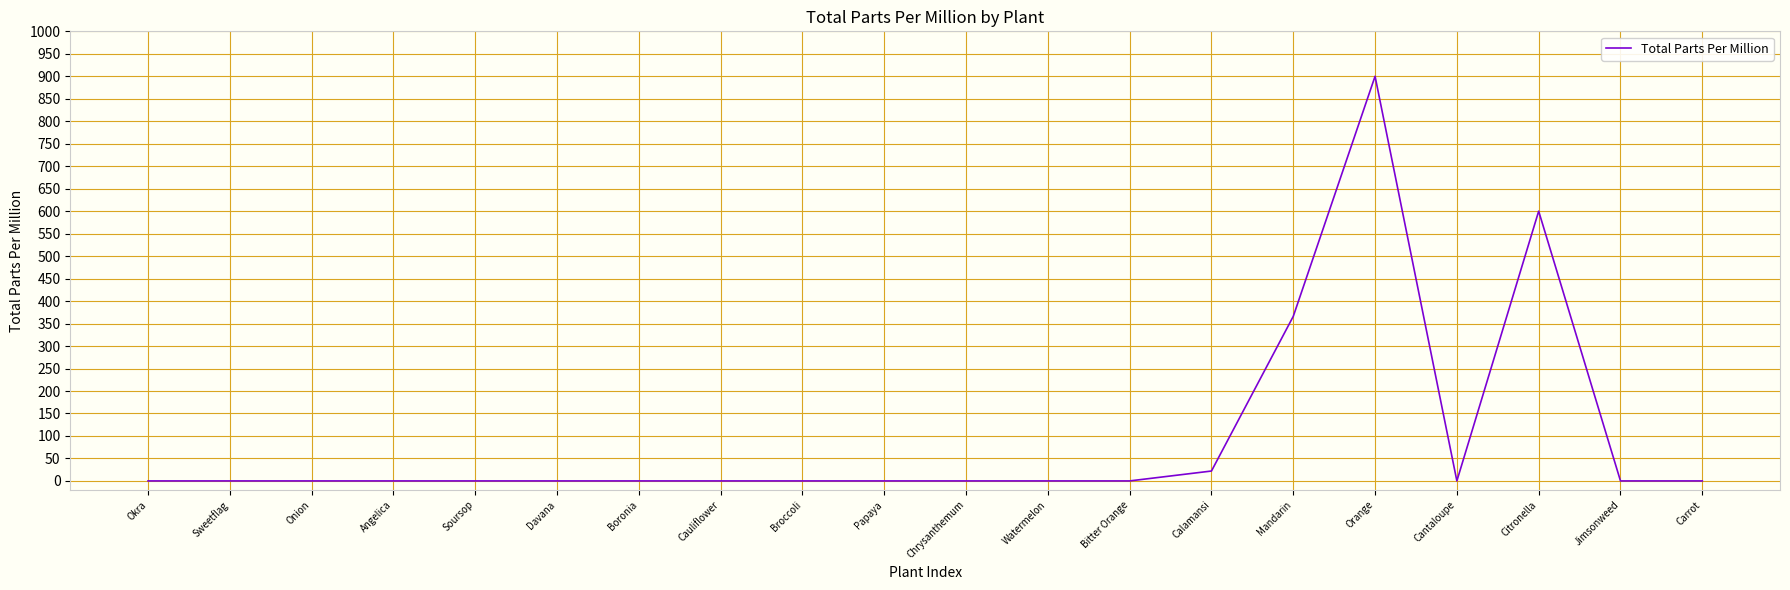

Does the chart display data point markers on the line(s)?

No